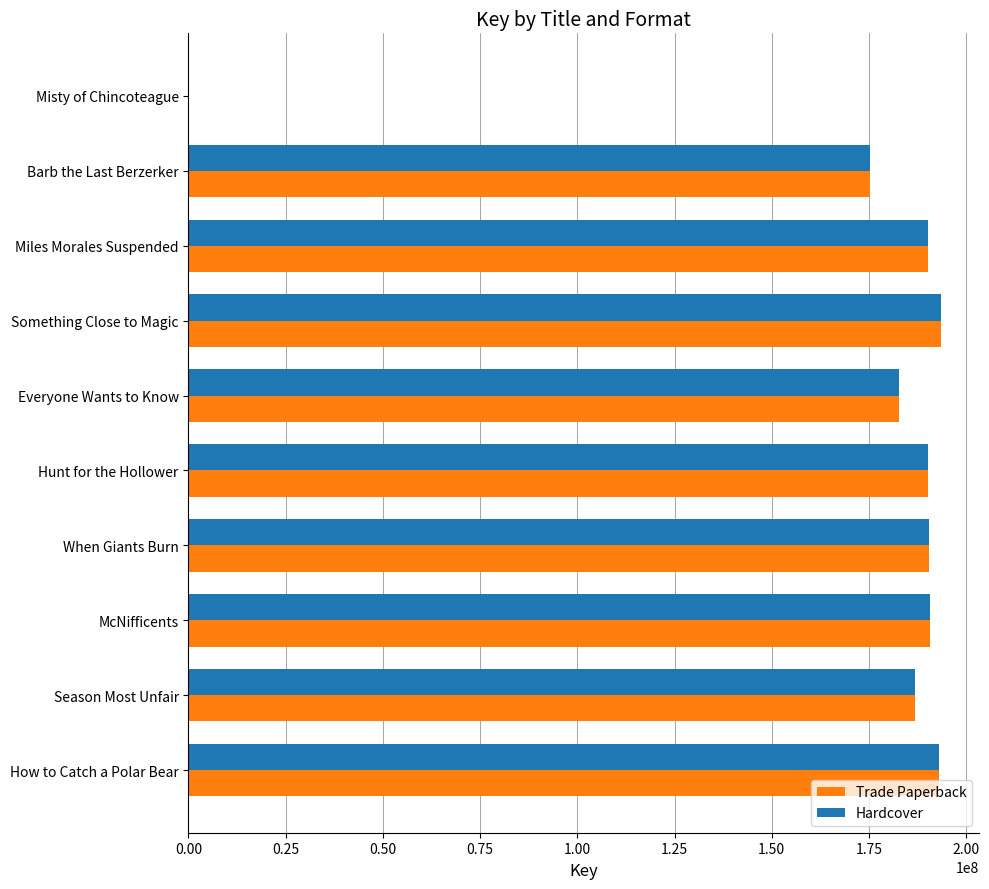

How many data points does each series have?

10